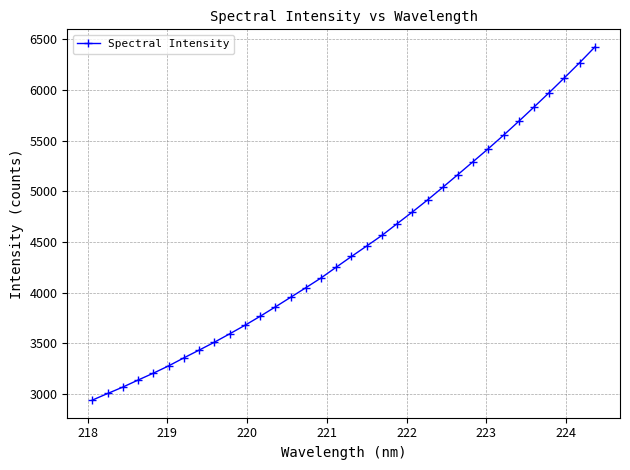

Does the chart have visible grid lines?

Yes